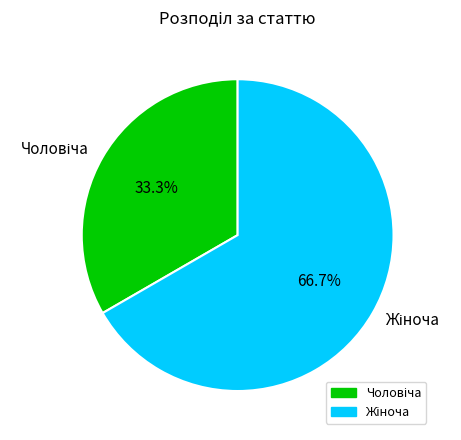

Combined, what portion of the pie is Чоловіча and Жіноча?

100.0%